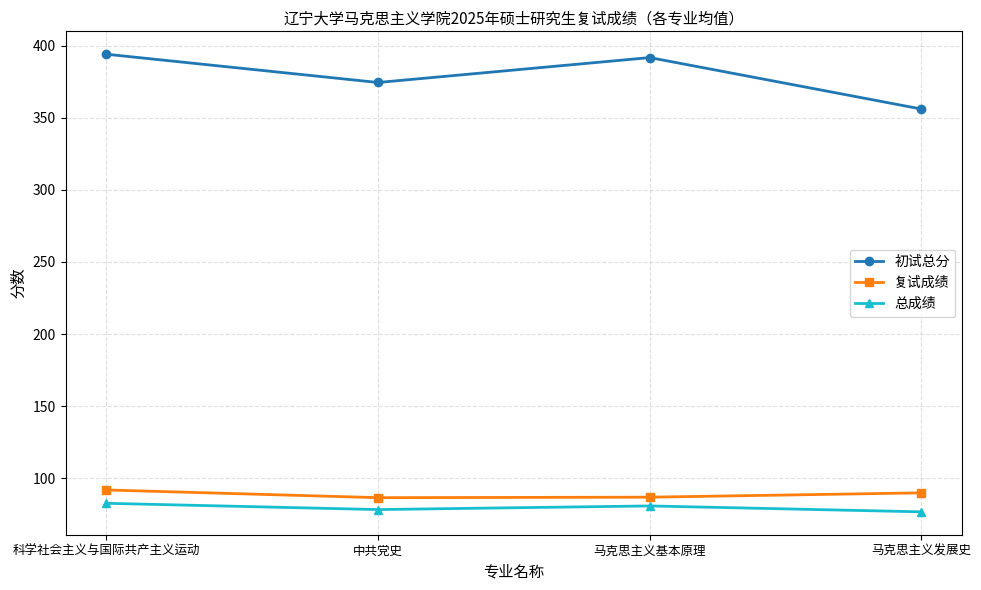

What is the label of the 2nd point from the left?

中共党史